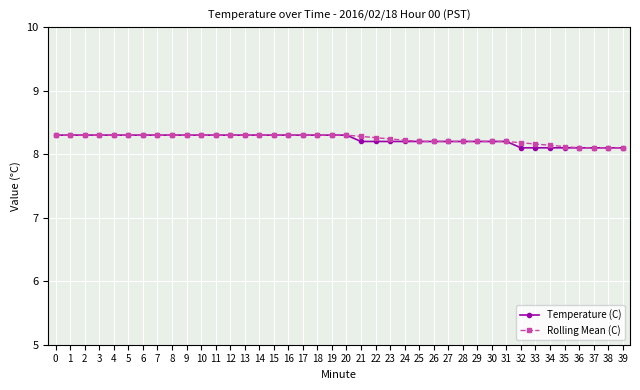

True or false: Temperature (C) has a value of 3.9 at 27.

False